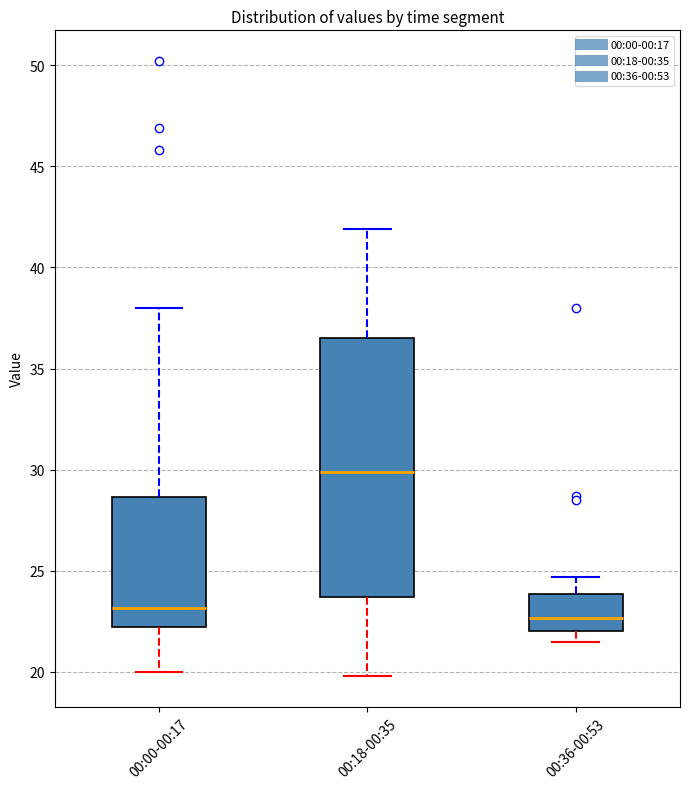

Which box is the tallest, from its lower edge to its upper edge?

00:18-00:35